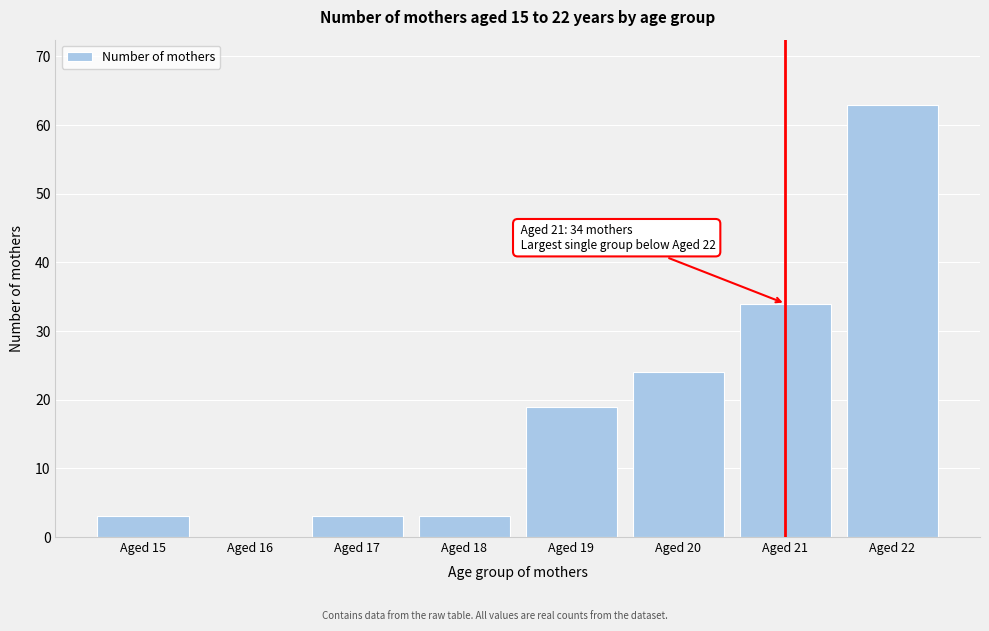

Reading right to left, transcribe all the data shown in this chart.

Aged 22=63	Aged 21=34	Aged 20=24	Aged 19=19	Aged 18=3	Aged 17=3	Aged 16=0	Aged 15=3